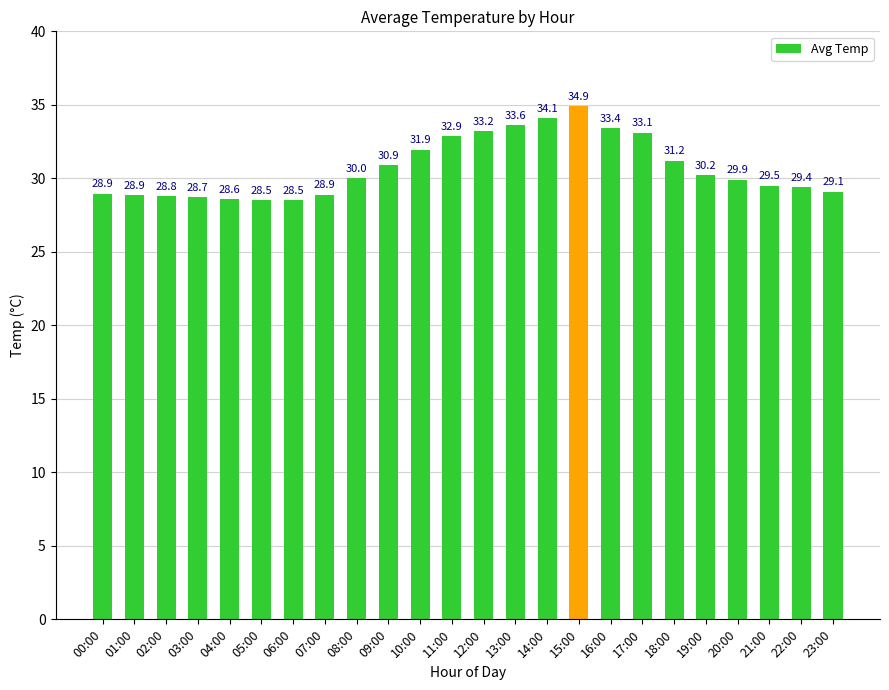

What position from the left is 05:00?

6